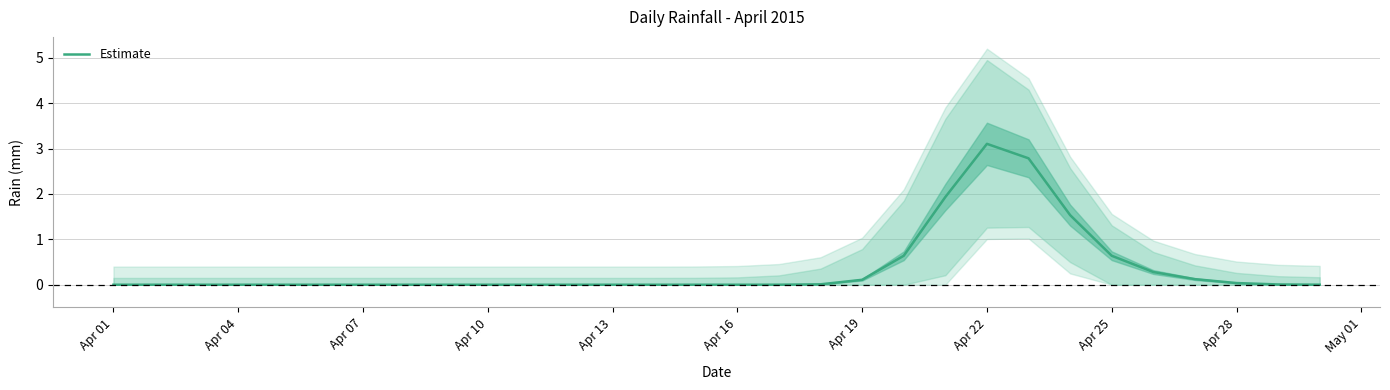

What is the difference between the maximum and minimum values?

3.1